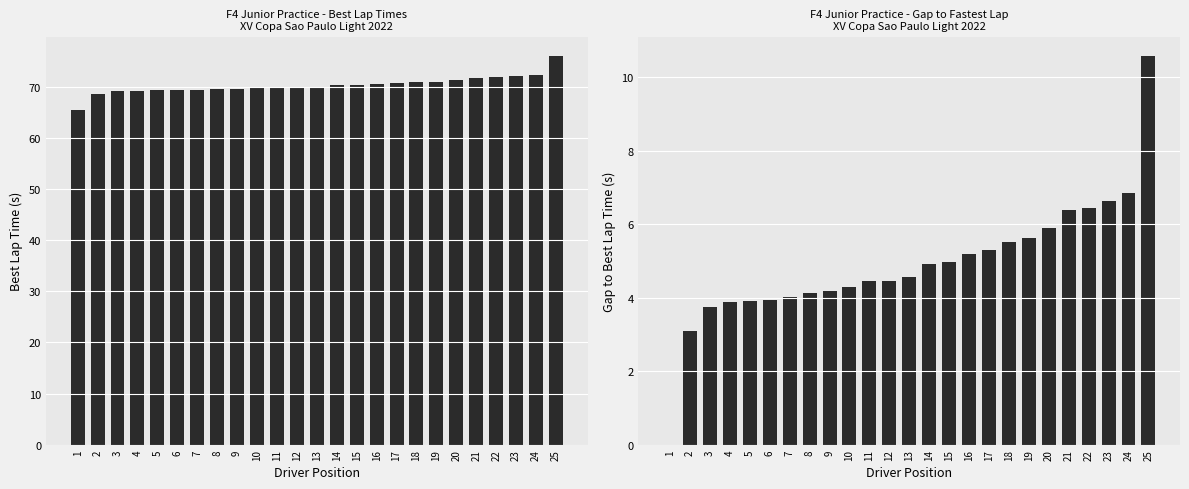

What is the difference between the Gap to Best Lap (s) values at 5 and 11?

0.5